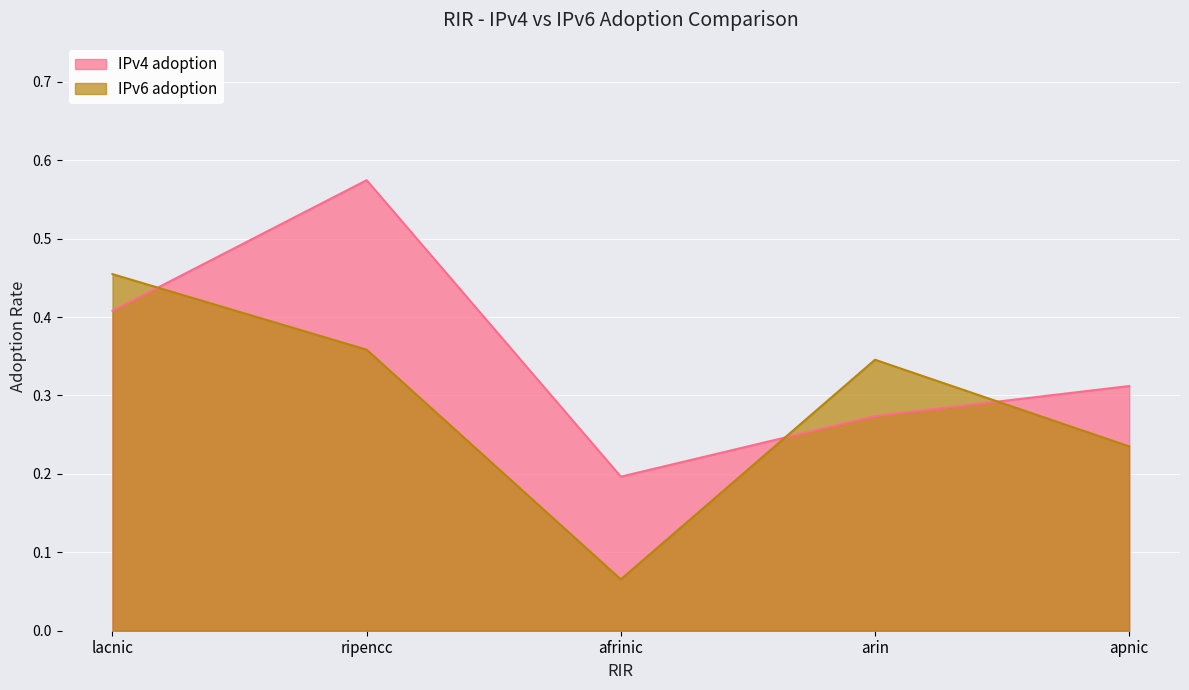

How many interior local peaks does the IPv4 adoption series have?

1